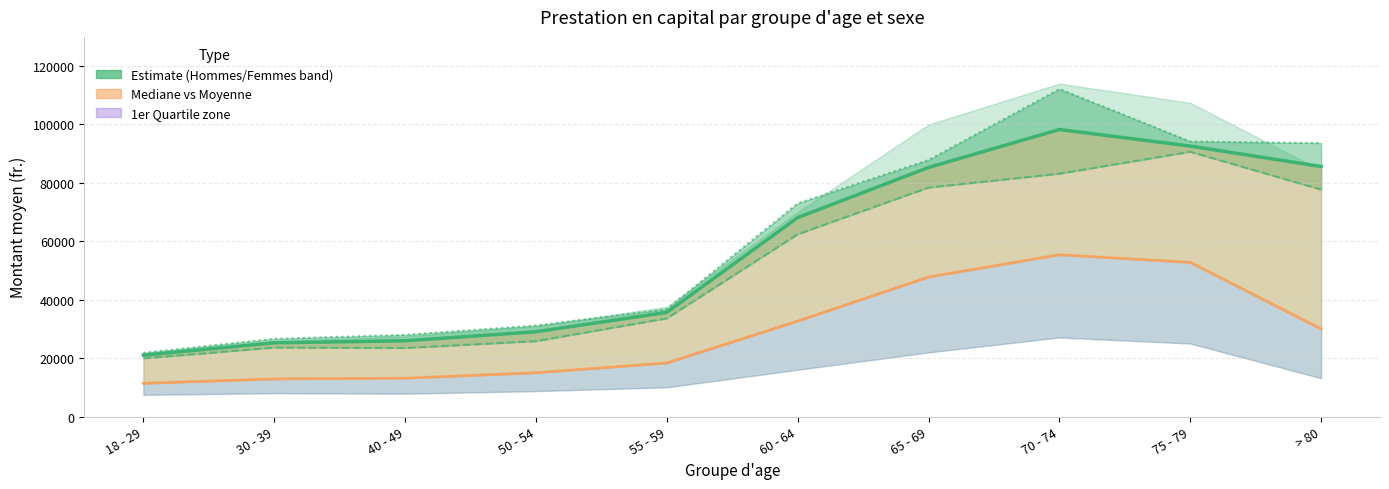

The Moyenne Hommes series shows 27980.0 at 40 - 49. True or false?

True